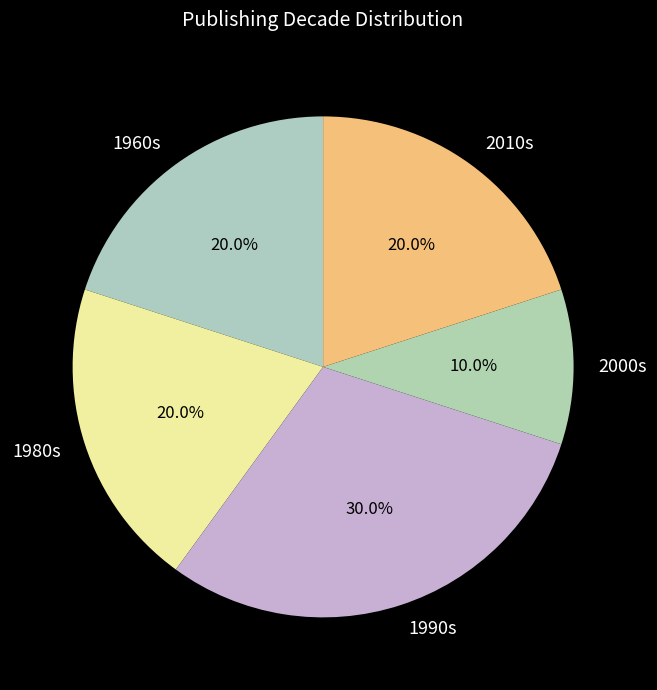

Is 1980s the majority of the pie?

No